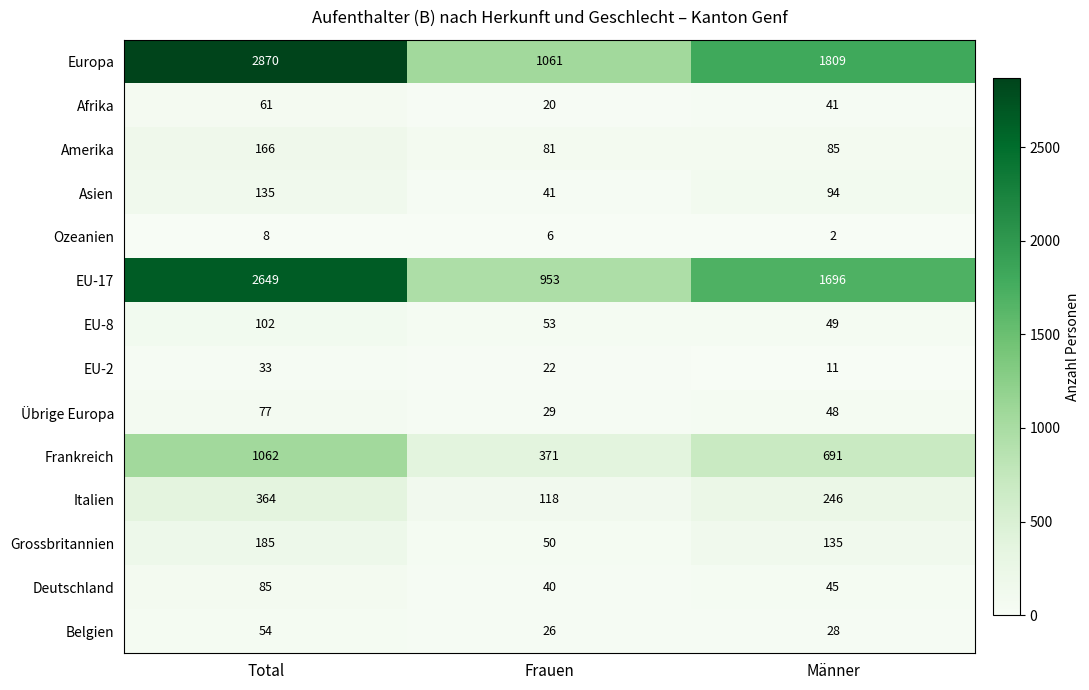

What is the spread (max minus min) of values at Total?

2862